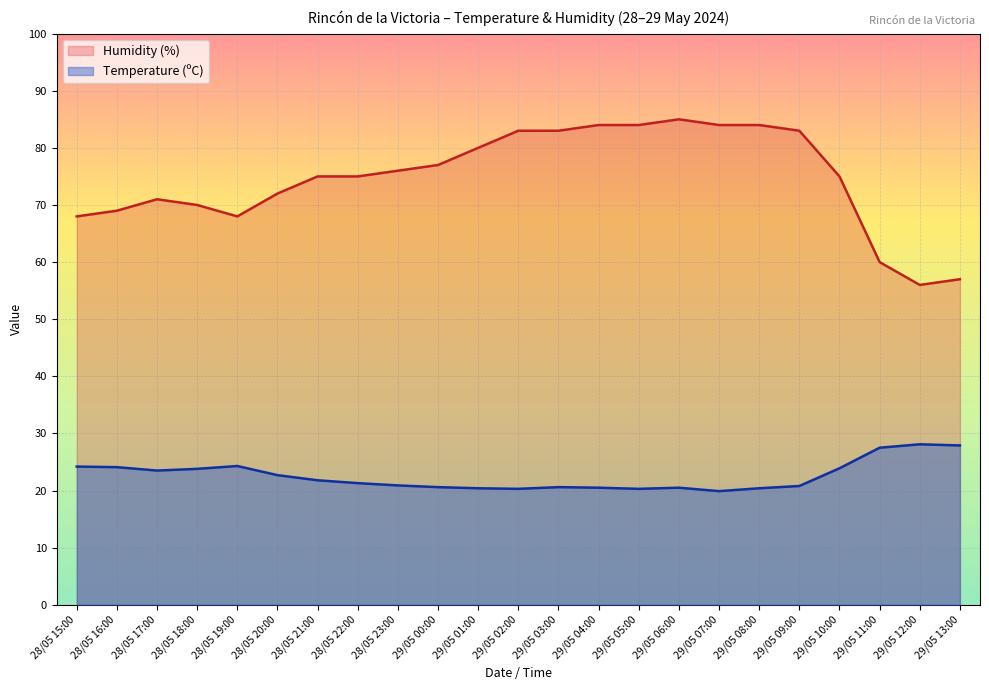

Which label corresponds to the smallest value in the chart?

29/05 07:00